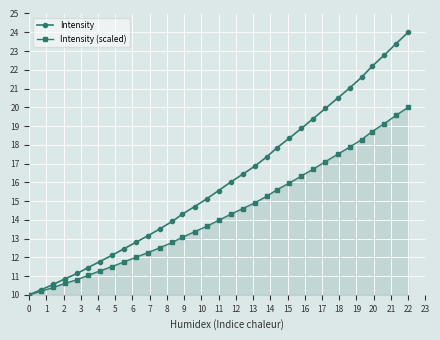

What is the difference between the maximum and second lowest values in the Intensity (scaled) series?

9.8